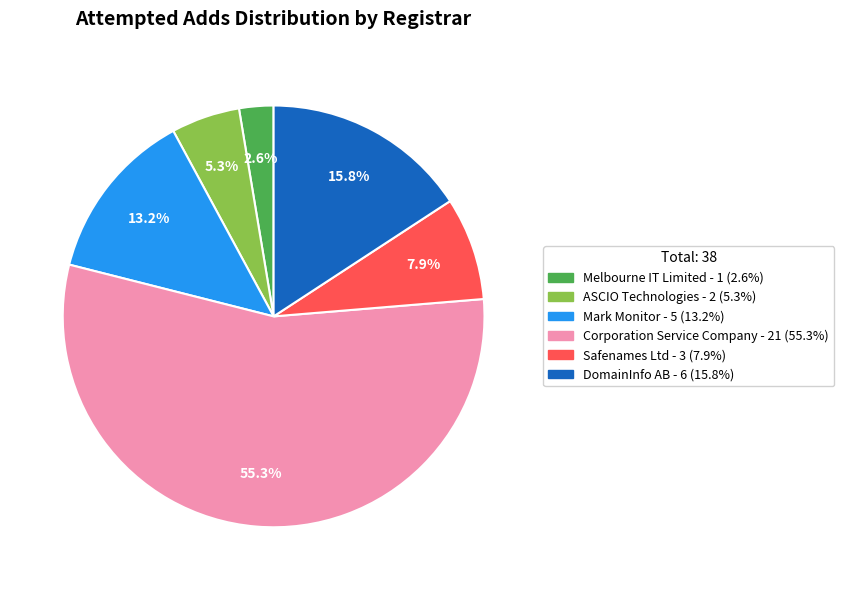

What is the smallest slice in the pie chart?

Melbourne IT Limited